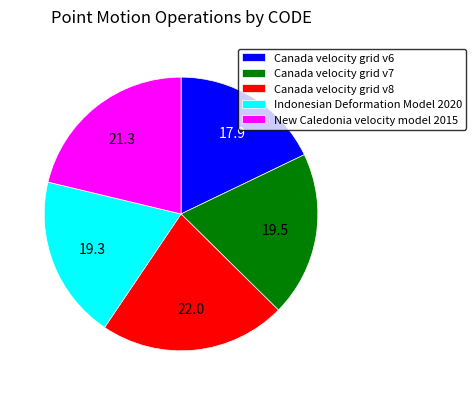

Is Canada velocity grid v8 the majority of the pie?

No